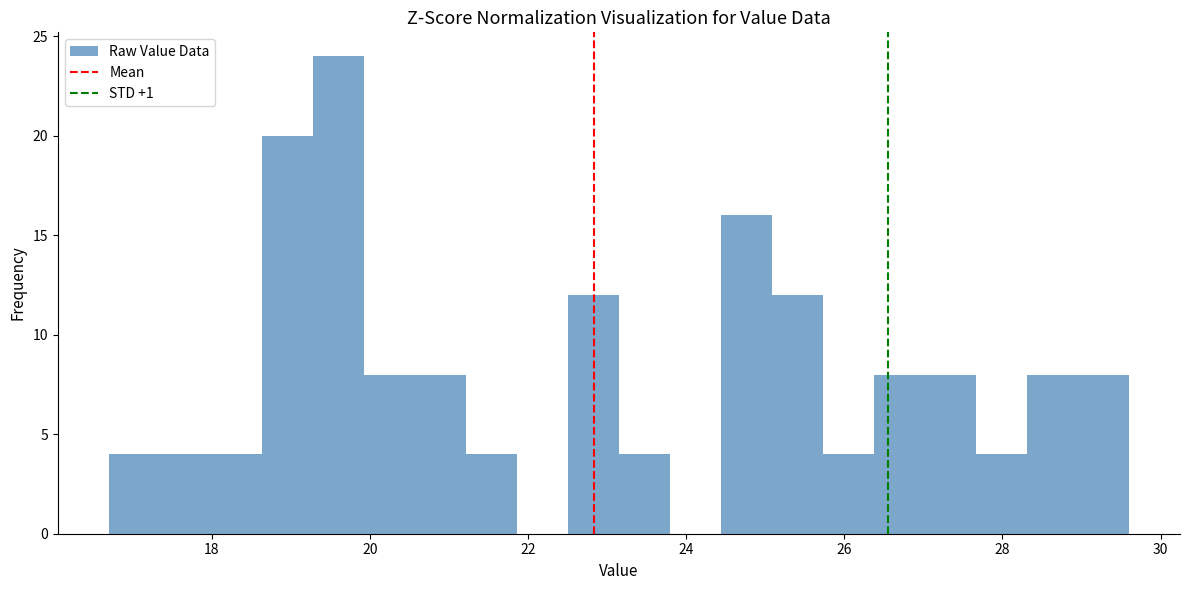

Around what value on the x-axis is the tallest bar? Give the approximate position of its centre, as read against the axis.

19.6